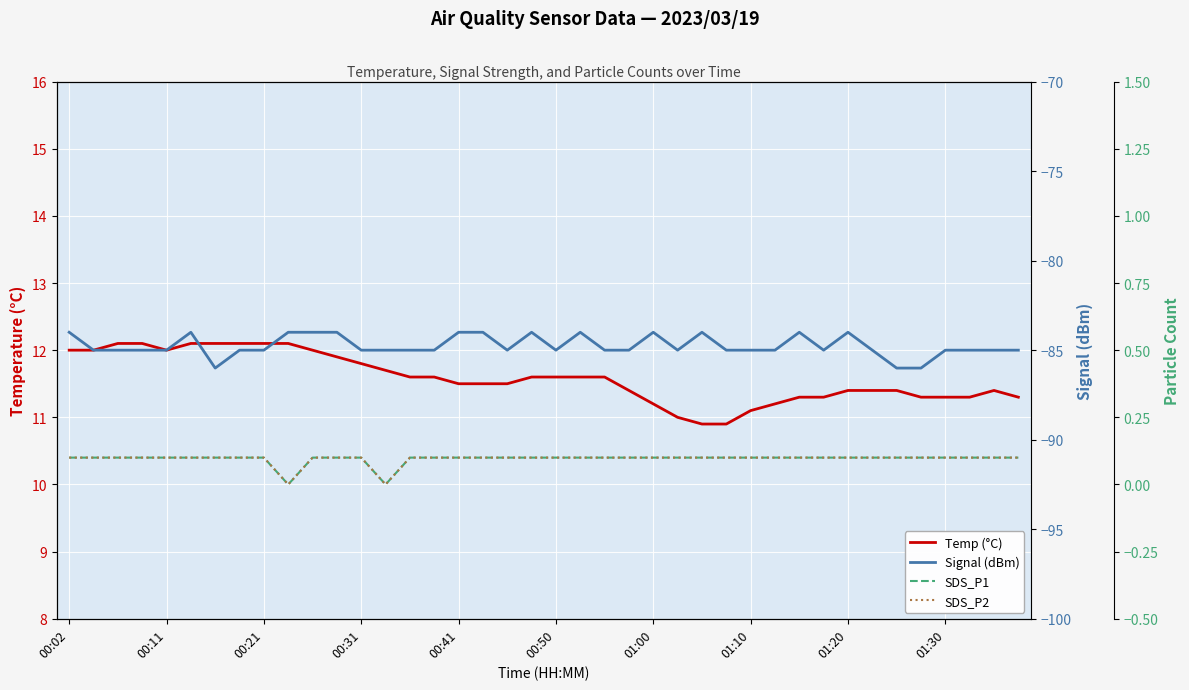

Reading left to right, transcribe all the data shown in this chart.

Temp (°C): 12.0	12.0	12.1	12.1	12.0	12.1	12.1	12.1	12.1	12.1	12.0	11.9	11.8	11.7	11.6	11.6	11.5	11.5	11.5	11.6	11.6	11.6	11.6	11.4	11.2	11.0	10.9	10.9	11.1	11.2	11.3	11.3	11.4	11.4	11.4	11.3	11.3	11.3	11.4	11.3
Signal (dBm): -84.0	-85.0	-85.0	-85.0	-85.0	-84.0	-86.0	-85.0	-85.0	-84.0	-84.0	-84.0	-85.0	-85.0	-85.0	-85.0	-84.0	-84.0	-85.0	-84.0	-85.0	-84.0	-85.0	-85.0	-84.0	-85.0	-84.0	-85.0	-85.0	-85.0	-84.0	-85.0	-84.0	-85.0	-86.0	-86.0	-85.0	-85.0	-85.0	-85.0
SDS_P1: 0.1	0.1	0.1	0.1	0.1	0.1	0.1	0.1	0.1	0.0	0.1	0.1	0.1	0.0	0.1	0.1	0.1	0.1	0.1	0.1	0.1	0.1	0.1	0.1	0.1	0.1	0.1	0.1	0.1	0.1	0.1	0.1	0.1	0.1	0.1	0.1	0.1	0.1	0.1	0.1
SDS_P2: 0.1	0.1	0.1	0.1	0.1	0.1	0.1	0.1	0.1	0.0	0.1	0.1	0.1	0.0	0.1	0.1	0.1	0.1	0.1	0.1	0.1	0.1	0.1	0.1	0.1	0.1	0.1	0.1	0.1	0.1	0.1	0.1	0.1	0.1	0.1	0.1	0.1	0.1	0.1	0.1